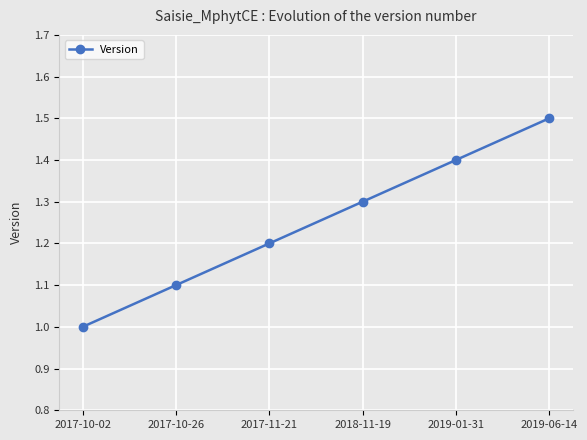

Rank the categories by value from lowest to highest.

2017-10-02, 2017-10-26, 2017-11-21, 2018-11-19, 2019-01-31, 2019-06-14